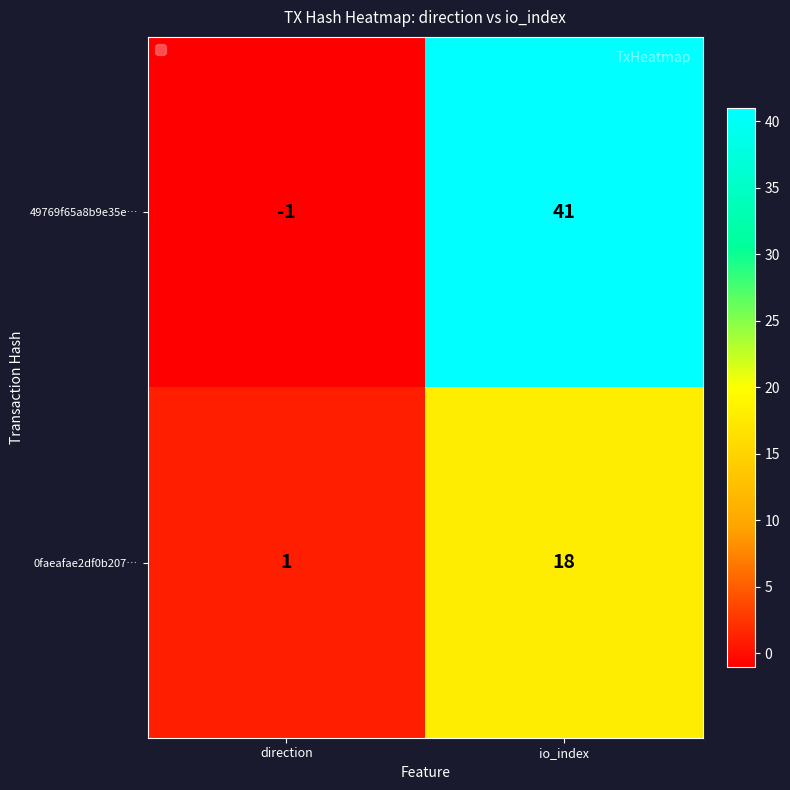

The 0faeafae2df0b207… series shows 18 at io_index. True or false?

True